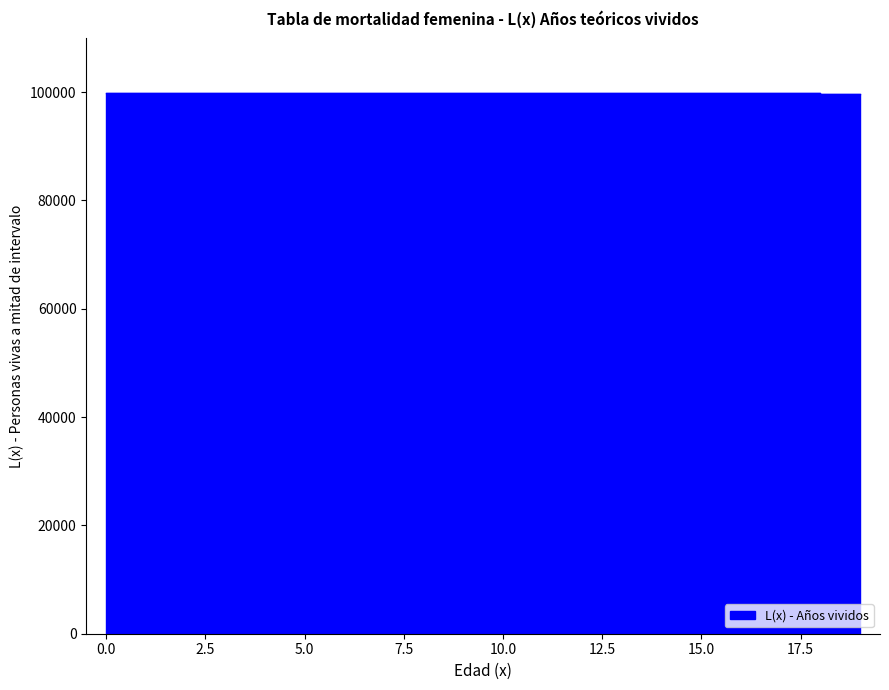

Reading left to right, transcribe all the data shown in this chart.

99928.7	99857.3	99857.3	99857.3	99857.3	99857.3	99857.3	99857.3	99857.3	99840.3	99823.3	99823.3	99823.3	99823.3	99823.3	99804.0	99784.6	99784.6	99743.5	99702.3